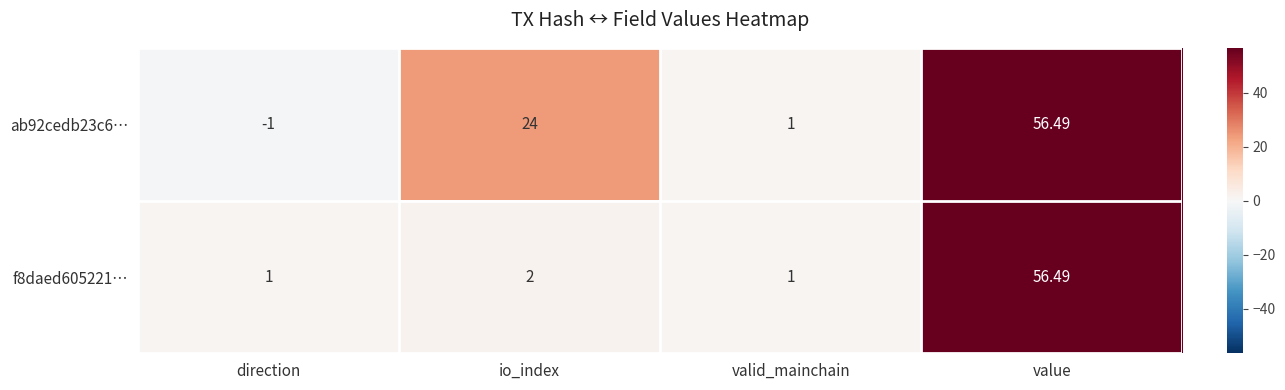

List the series in order of their overall mean, lowest first.

f8daed605221…, ab92cedb23c6…